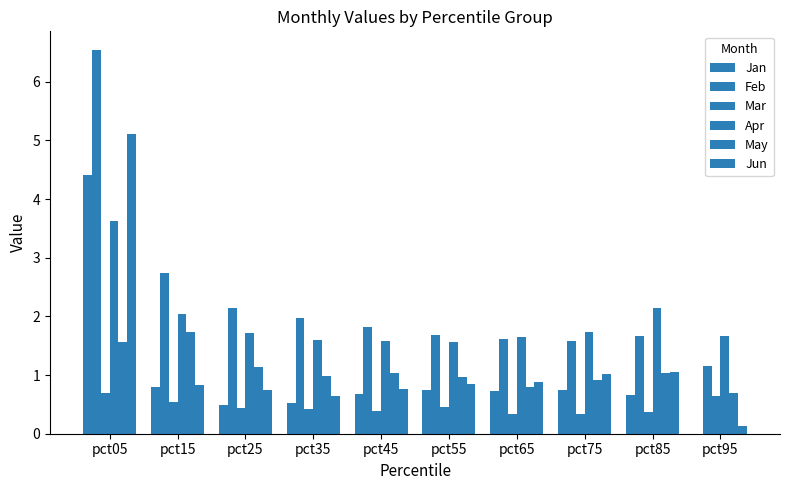

Are the bars horizontal?

No